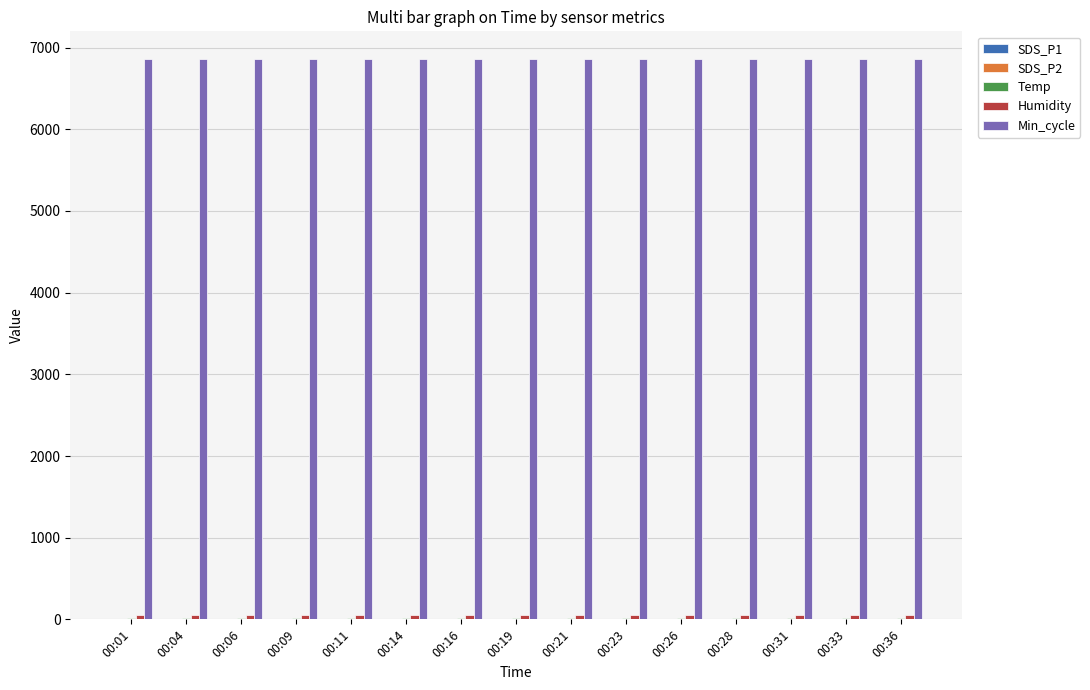

What is the total value across all series at 00:21?

6930.7